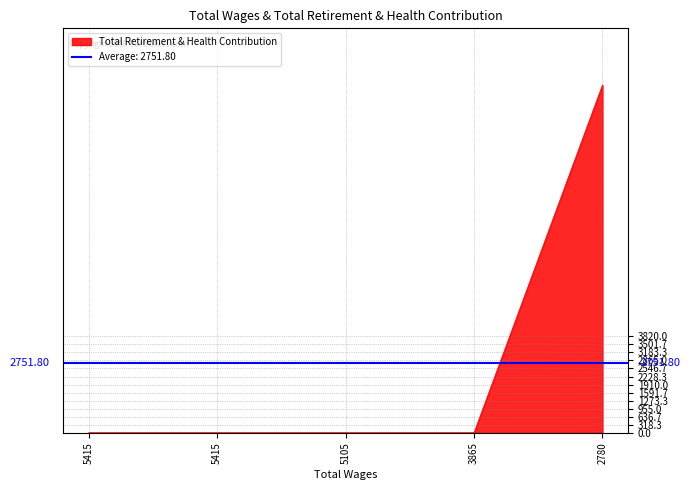

True or false: the data shows 0 at 5415.0.

True